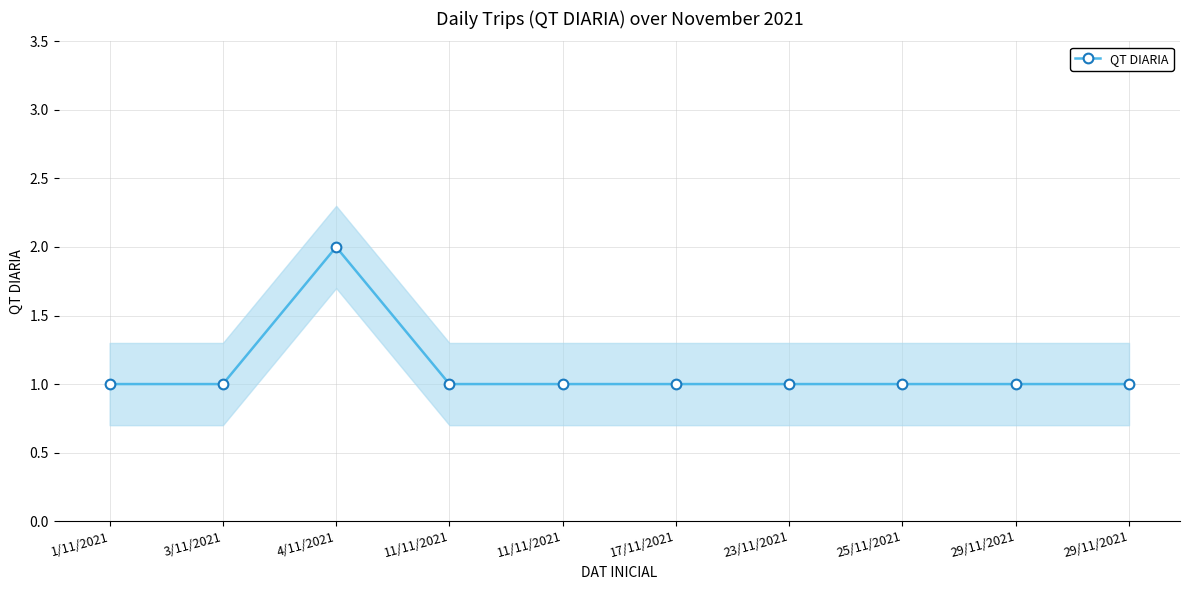

Reading left to right, what are all the values shown in this chart?

1/11/2021=1	3/11/2021=1	4/11/2021=2	11/11/2021=1	11/11/2021=1	17/11/2021=1	23/11/2021=1	25/11/2021=1	29/11/2021=1	29/11/2021=1